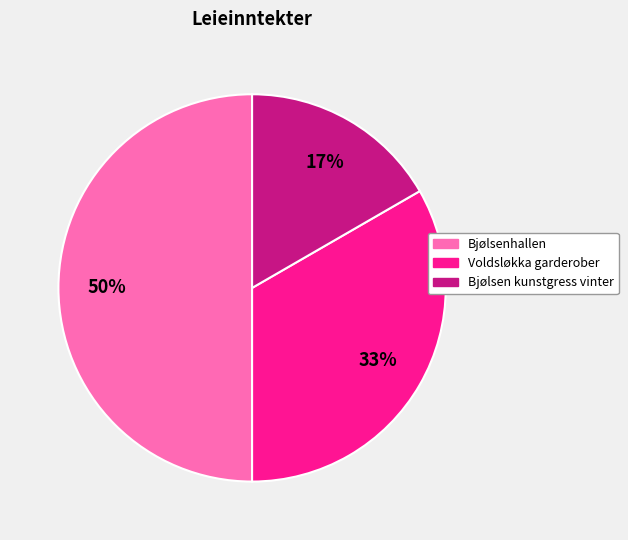

Rank the categories by value from highest to lowest.

Bjølsenhallen, Voldsløkka garderober, Bjølsen kunstgress vinter